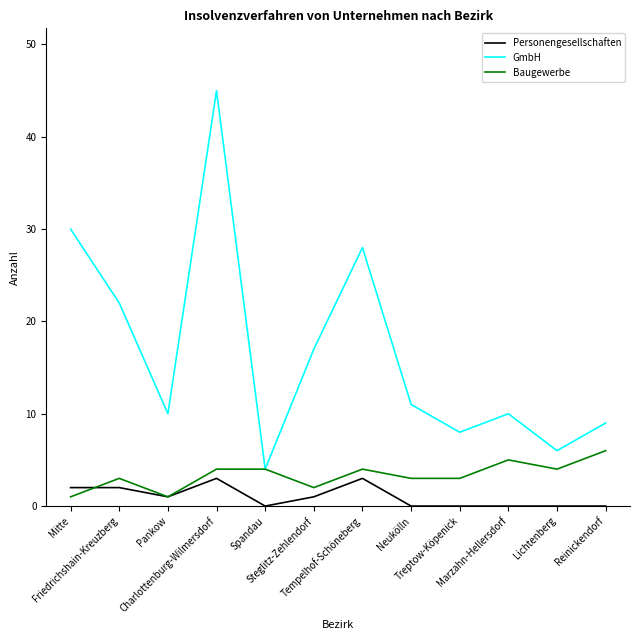

Reading right to left, what are all the values shown in this chart?

Personengesellschaften: 0	0	0	0	0	3	1	0	3	1	2	2
GmbH: 9	6	10	8	11	28	17	4	45	10	22	30
Baugewerbe: 6	4	5	3	3	4	2	4	4	1	3	1